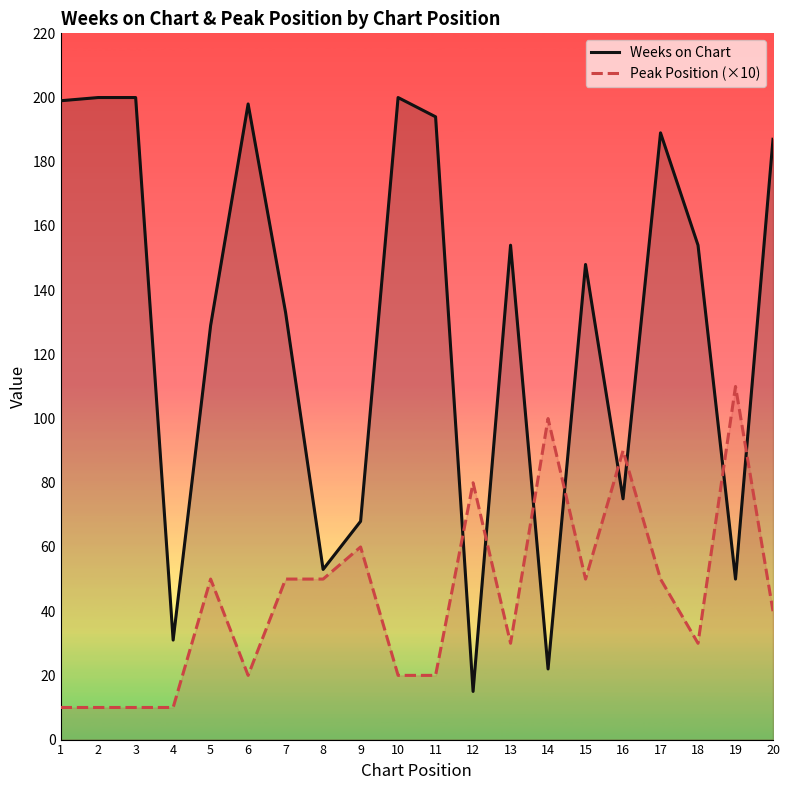

What is the maximum value shown in the chart?

200